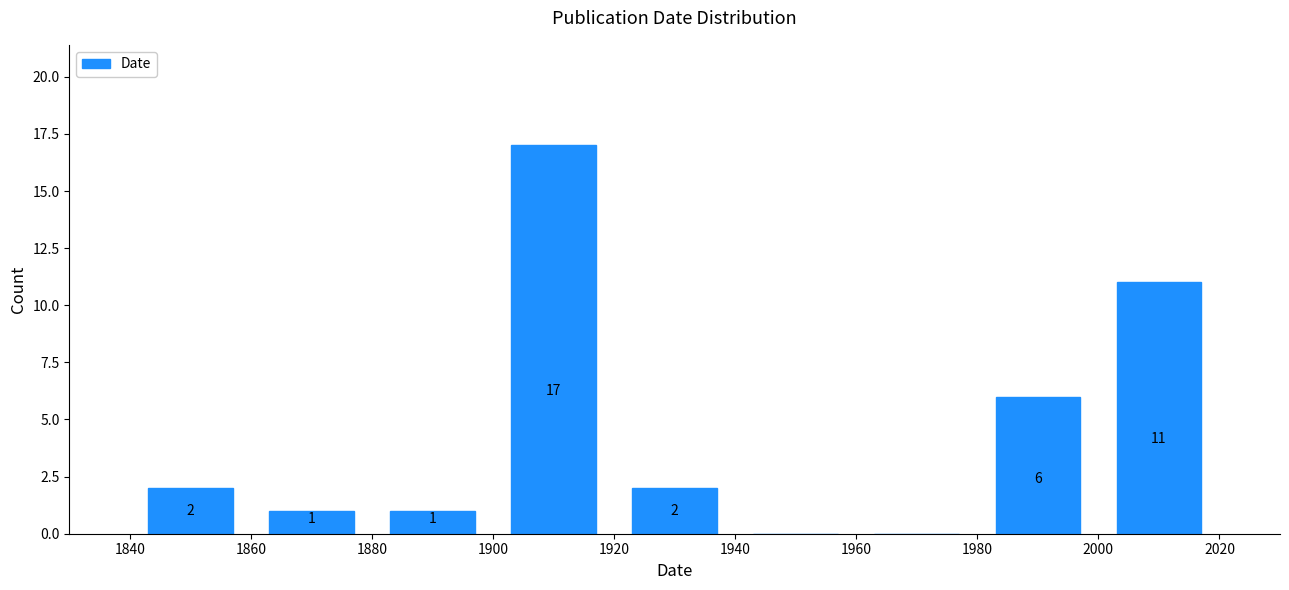

Over which range of the x-axis is the bar tallest?

1900 to 1920